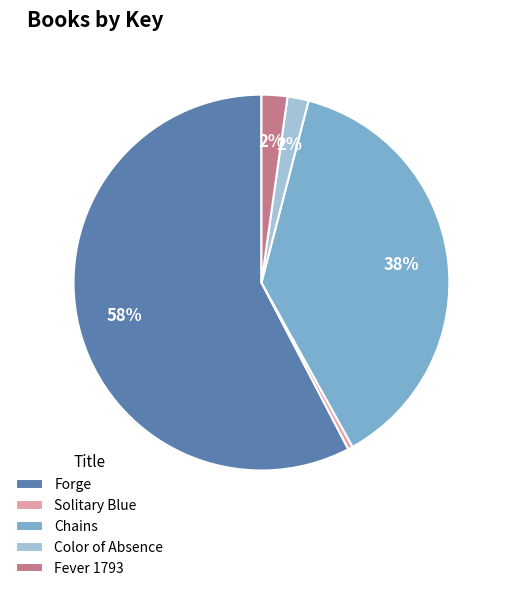

Between Color of Absence and Solitary Blue, which is larger?

Color of Absence